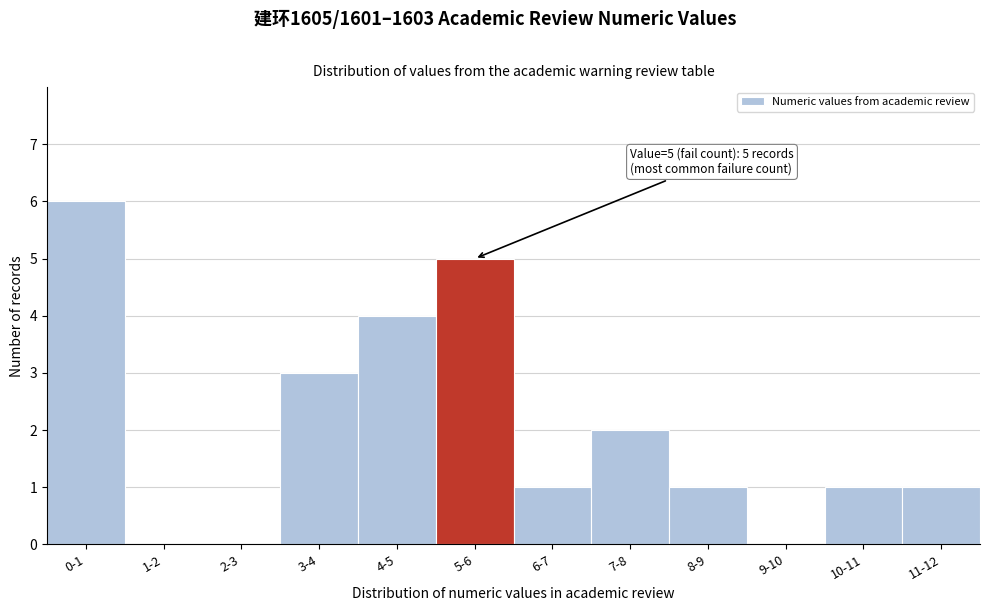

Reading right to left, transcribe all the data shown in this chart.

11-12=1	10-11=1	9-10=0	8-9=1	7-8=2	6-7=1	5-6=5	4-5=4	3-4=3	2-3=0	1-2=0	0-1=6